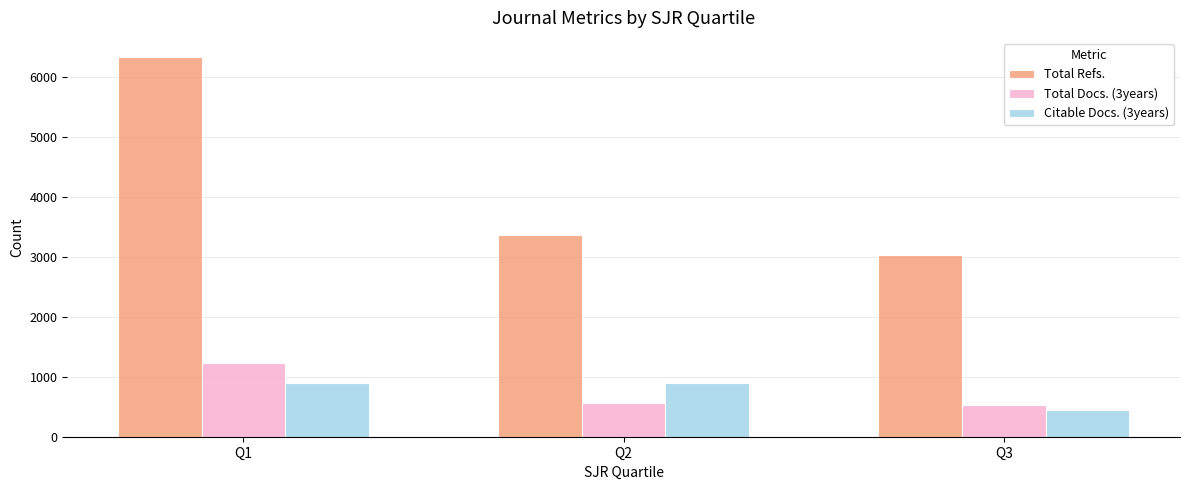

What is the value of the Citable Docs. (3years) bar at the 3rd from the left?

447